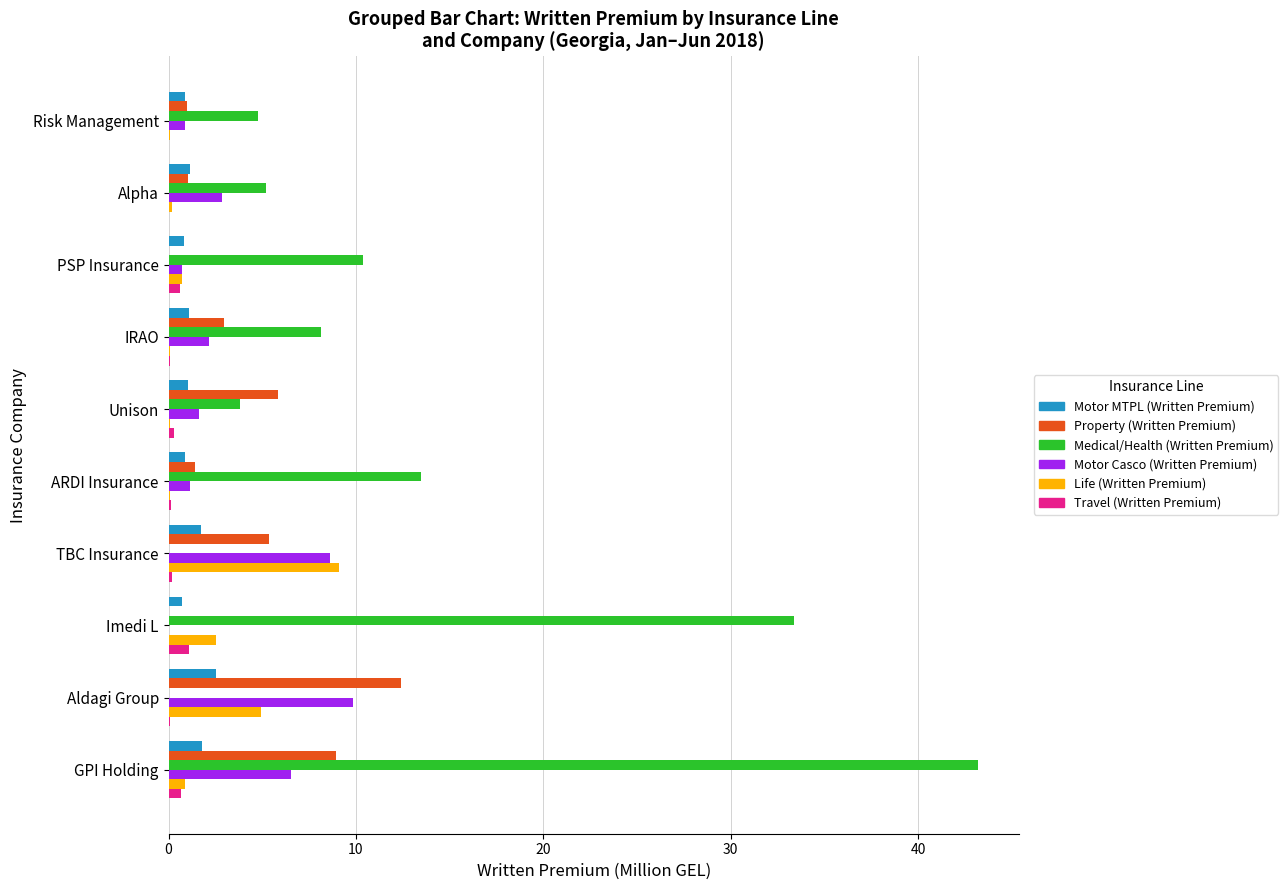

At which label is Medical/Health (Written Premium) closest to 21?

ARDI Insurance